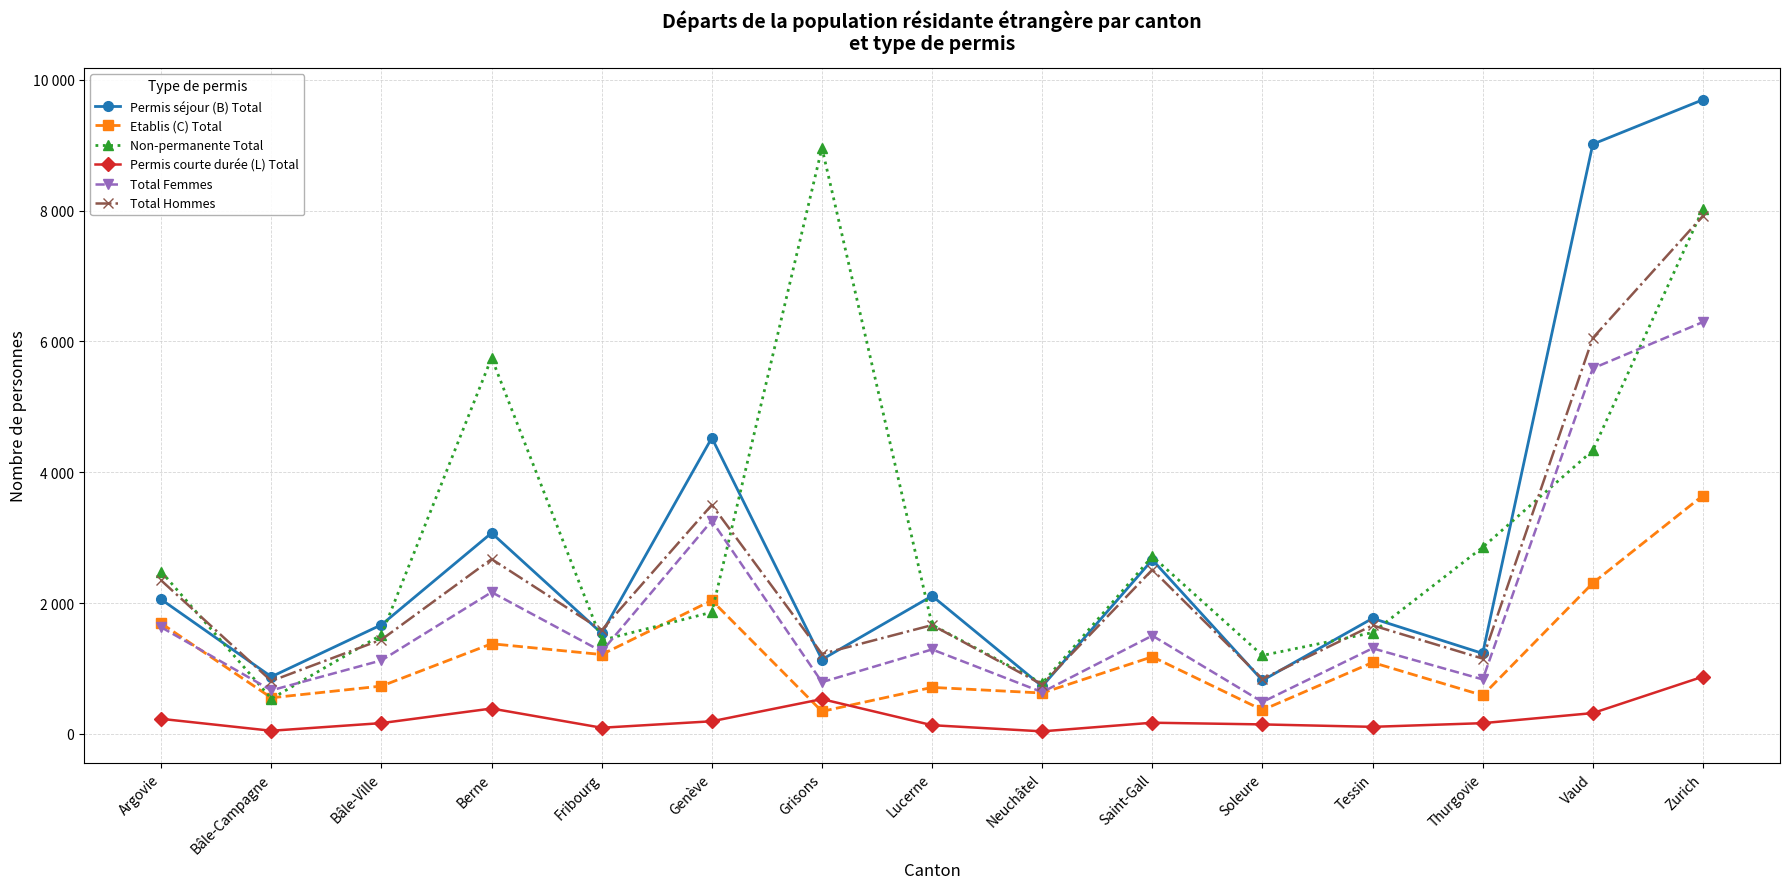

Is this an area chart (filled region under the line)?

No